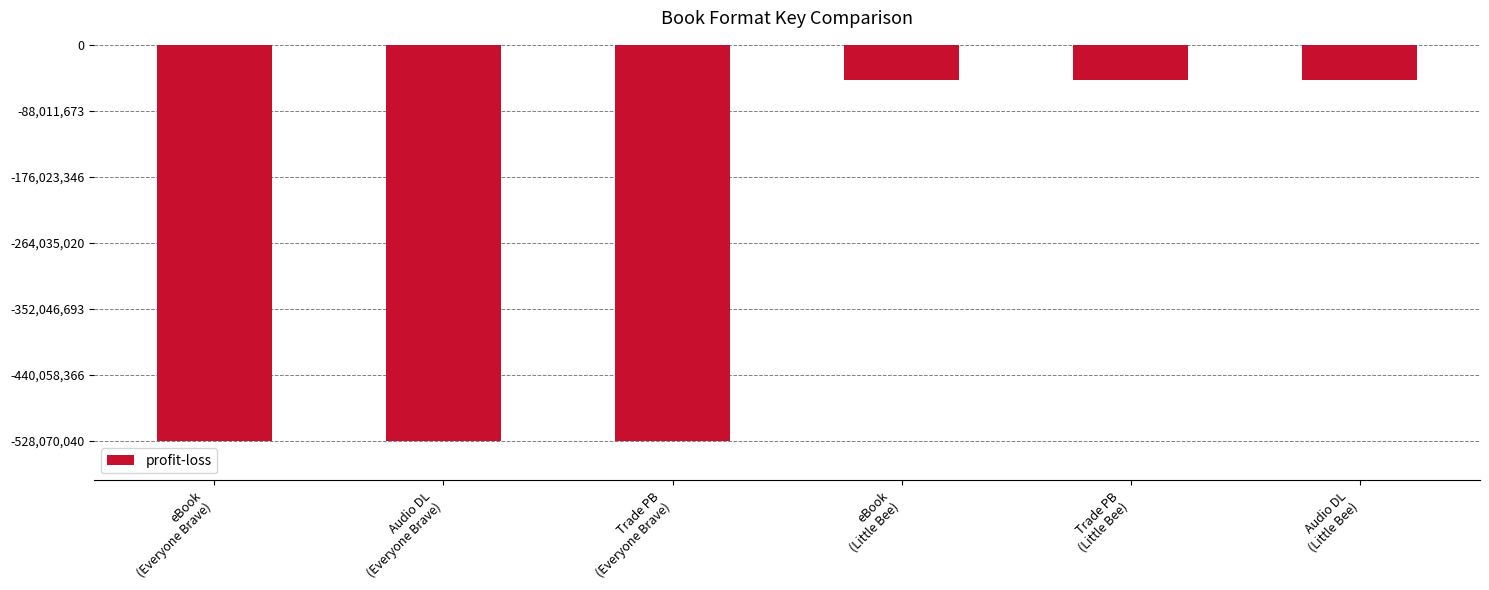

What is the label of the 4th bar from the left?

eBook
(Little Bee)